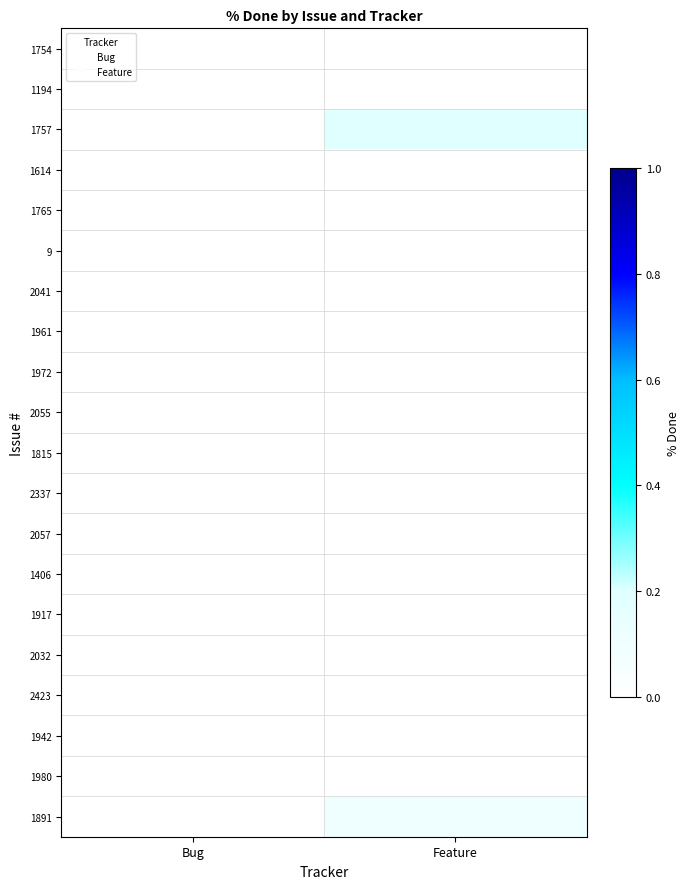

At Feature, list the series in order from smallest to largest.

1754, 1194, 1614, 1765, 9, 2041, 1961, 1972, 2055, 1815, 2337, 2057, 1406, 1917, 2032, 2423, 1942, 1980, 1891, 1757